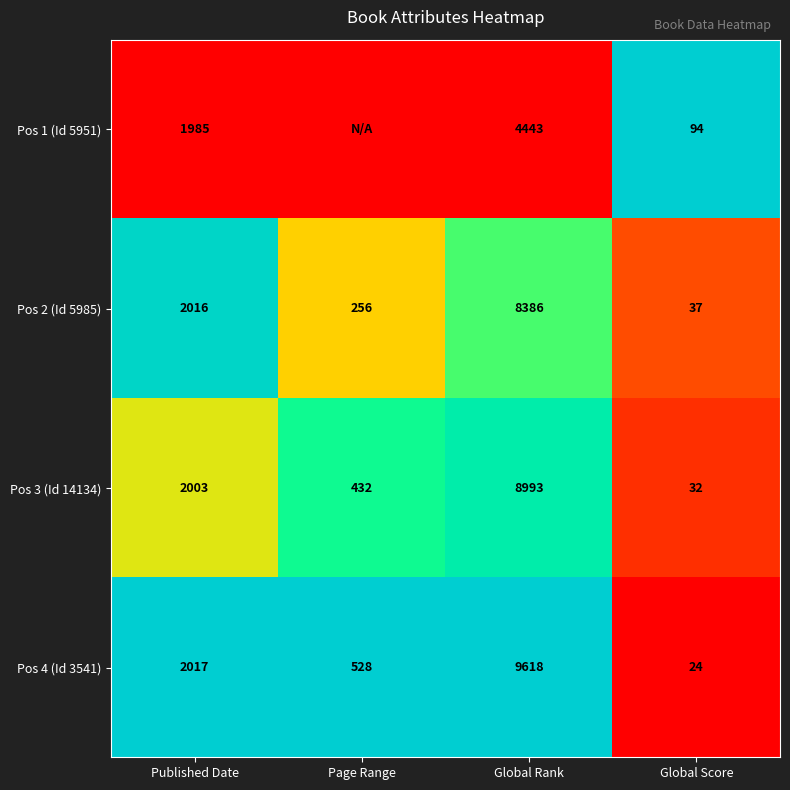

List the labels in order of Pos 4 (Id 3541) value, largest first.

Global Rank, Published Date, Page Range, Global Score